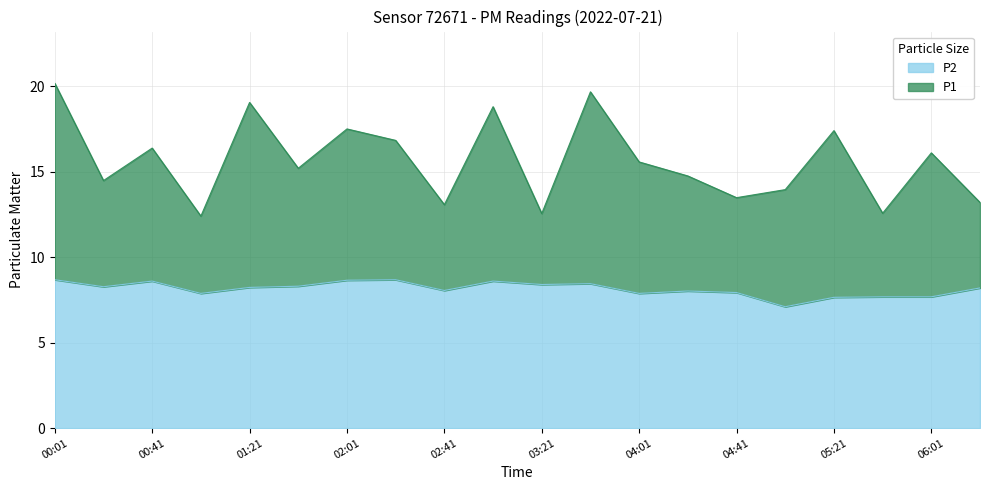

What are all the series names shown in the legend?

P2, P1